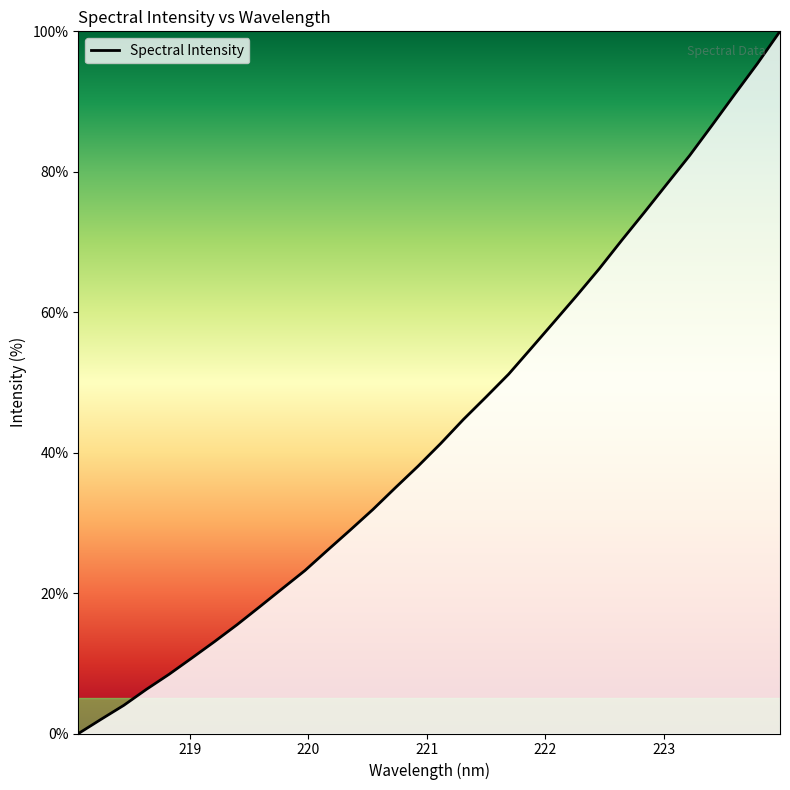

What is the difference between the maximum and minimum values?

100.0